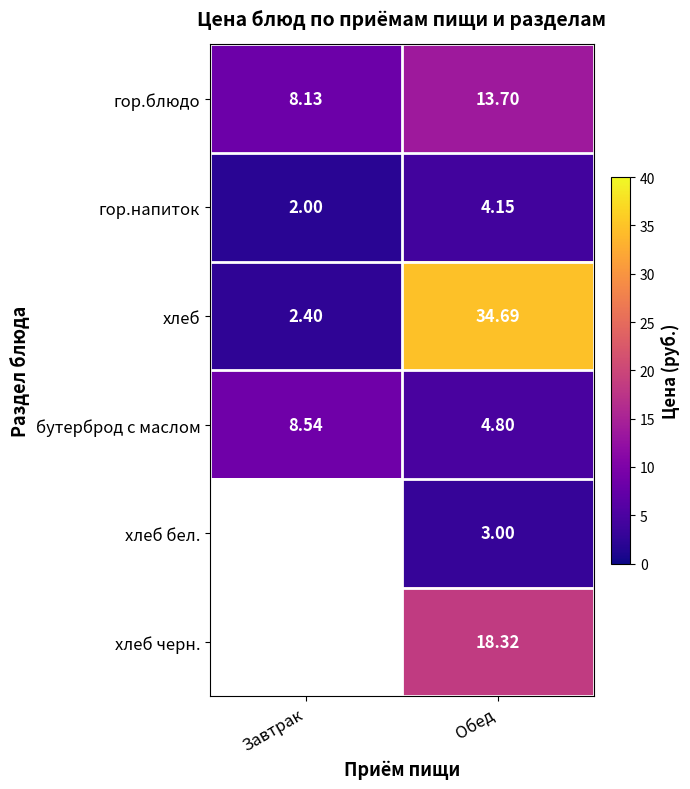

List the labels in order of гор.напиток value, smallest first.

Завтрак, Обед